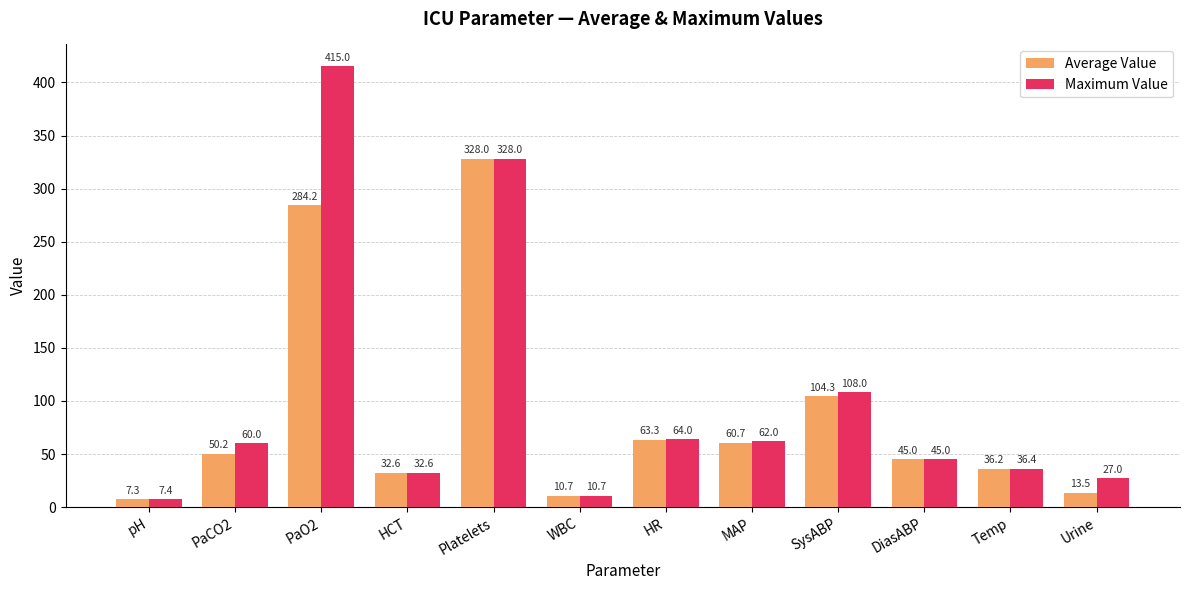

List the series in order of their overall mean, lowest first.

Average Value, Maximum Value